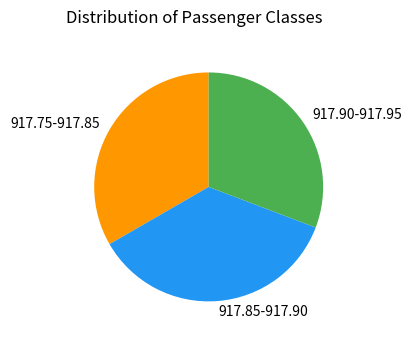

Is there any slice that represents more than half of the pie?

No